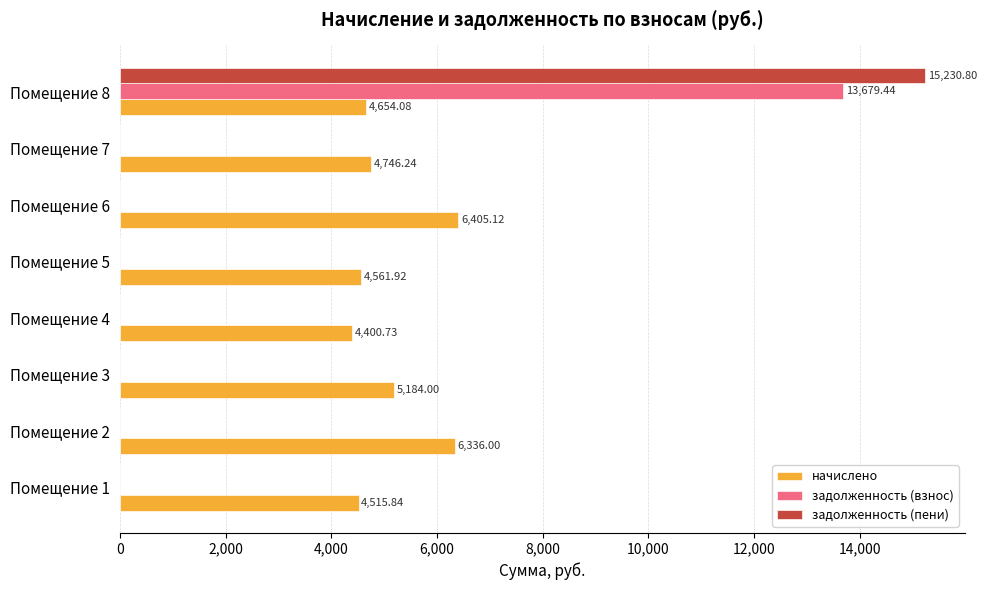

Is the value of задолженность (взнос) at Помещение 4 greater than the value of начислено at Помещение 8?

No